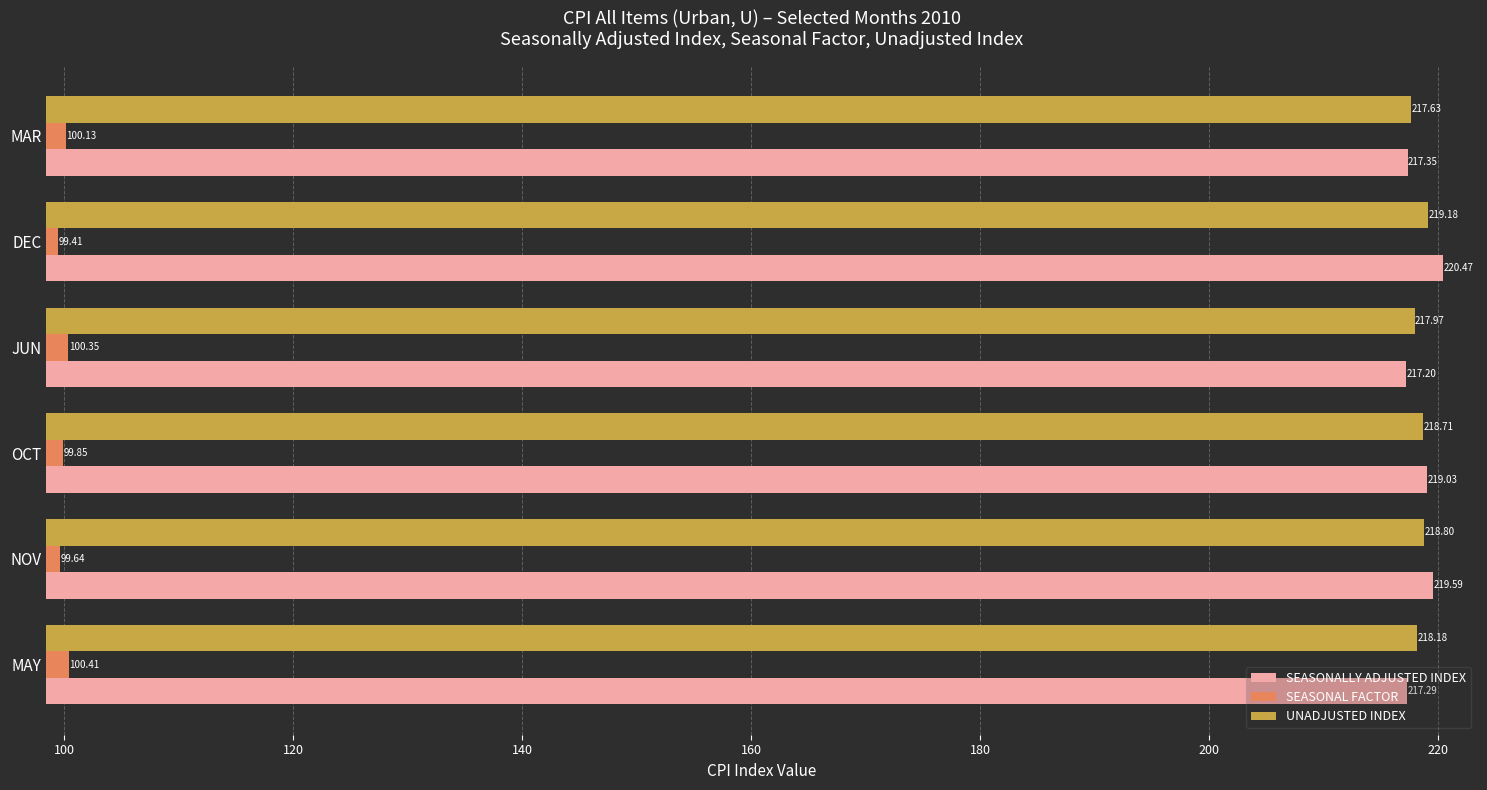

What are all the series names shown in the legend?

SEASONALLY ADJUSTED INDEX, SEASONAL FACTOR, UNADJUSTED INDEX